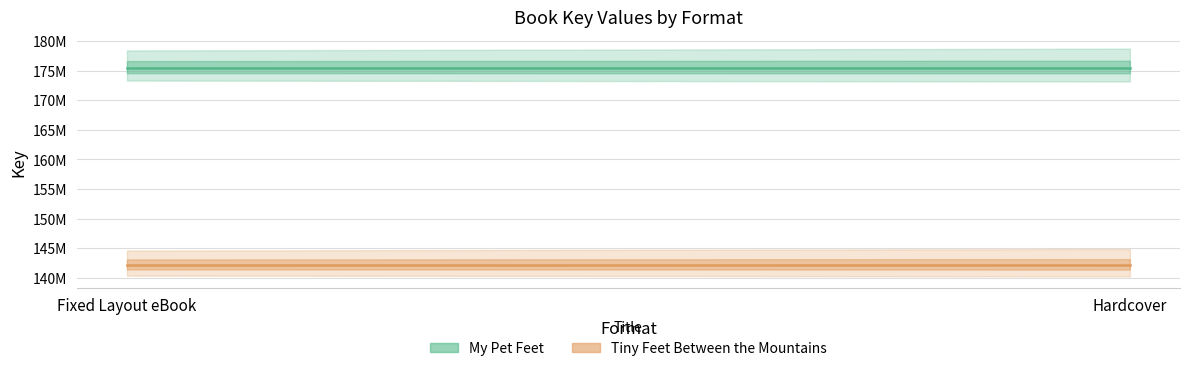

Is this an area chart (filled region under the line)?

No